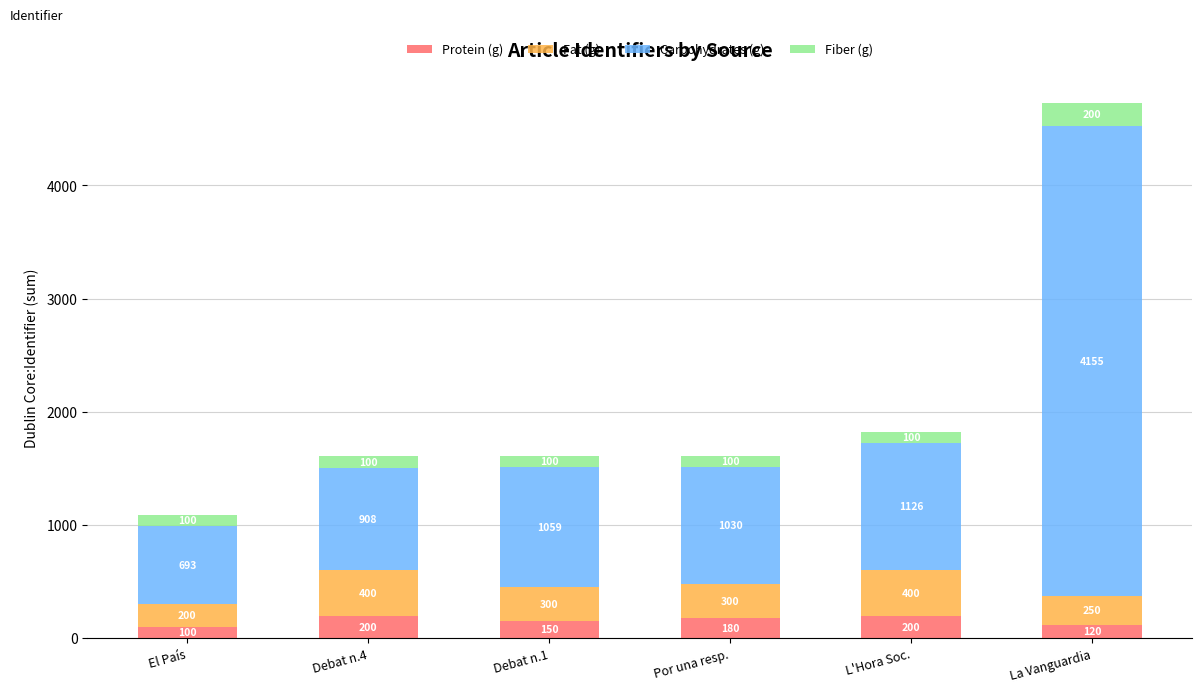

What is the average value of the Protein (g) series?

158